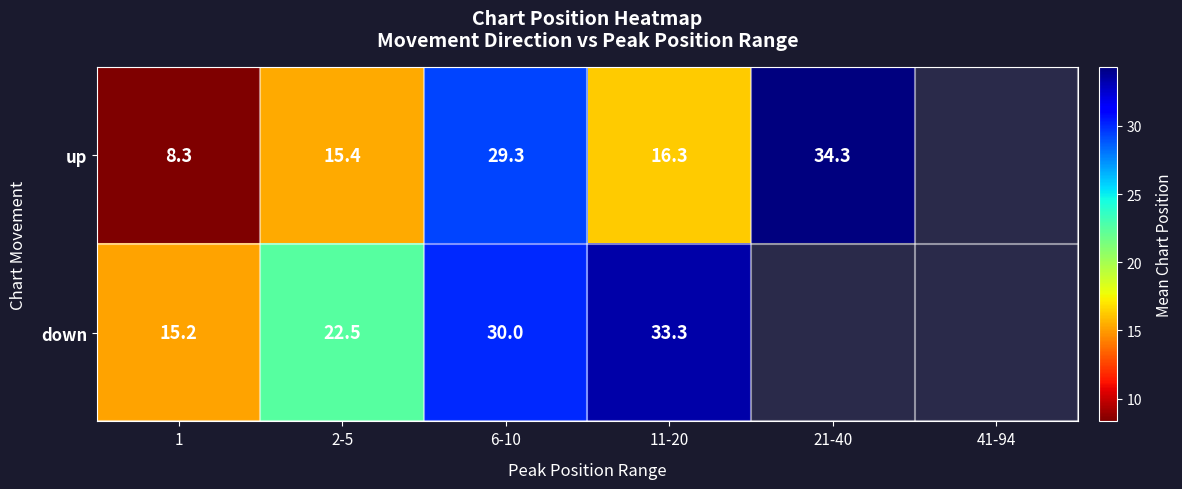

Rank the series at 2-5 from highest to lowest value.

down, up